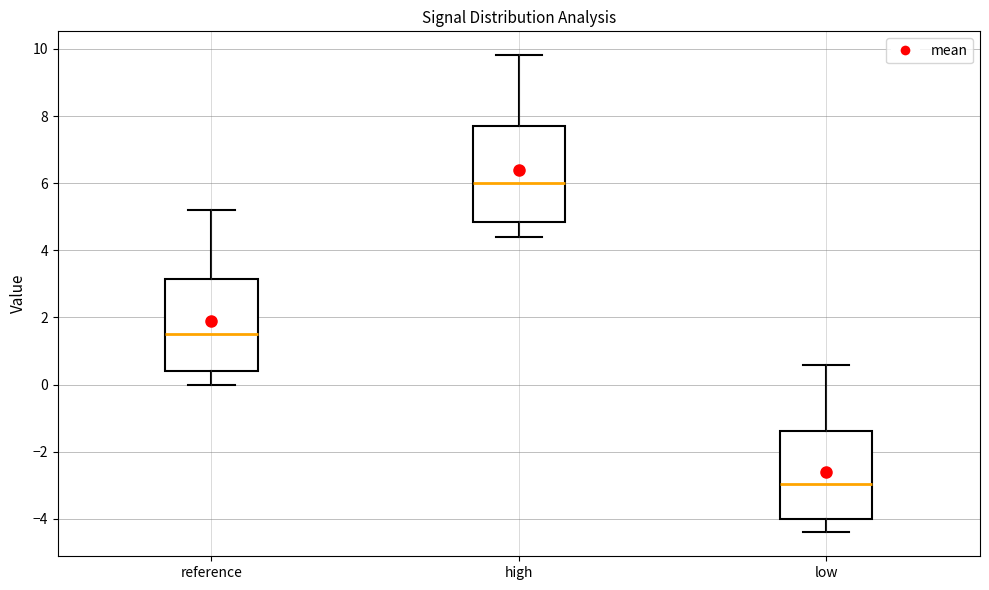

Where does the median line of the box for high sit on the y-axis? The values are not printed on the chart, so give them approximately, as read against the axis.

6.0